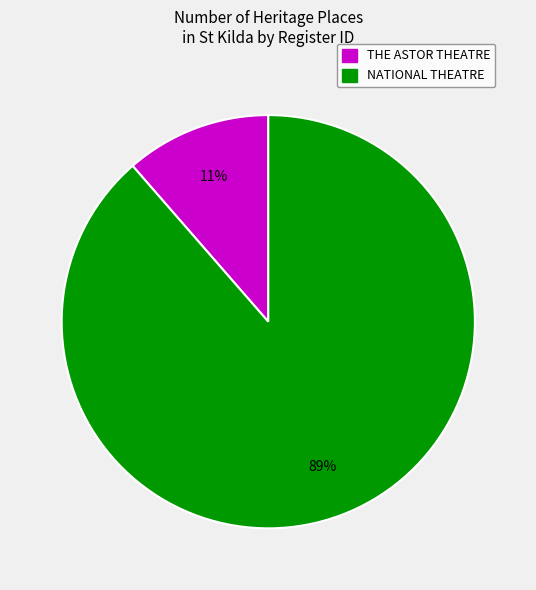

How many segments does this pie chart have?

2